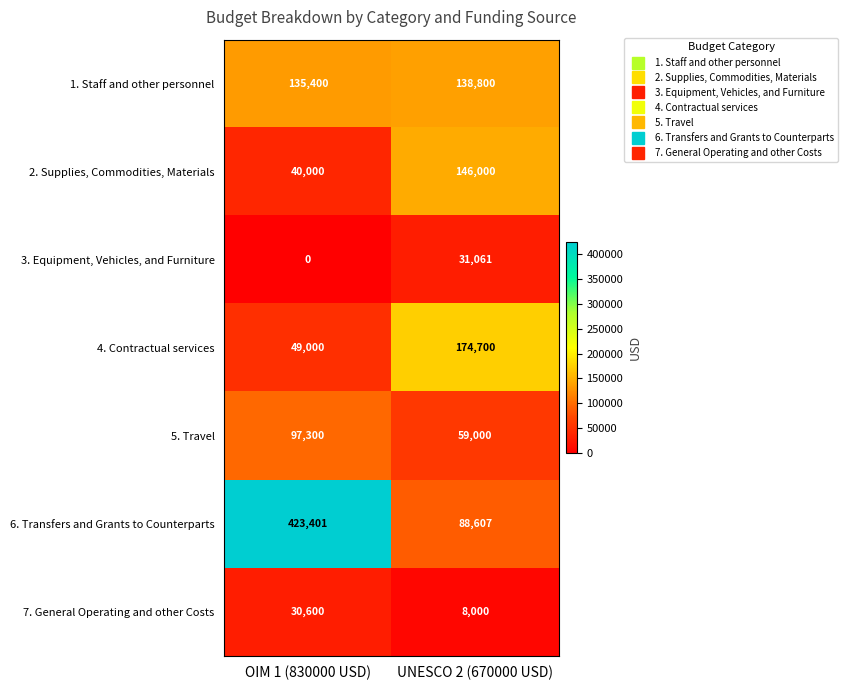

At how many categories does at least one series exceed 330474?

1